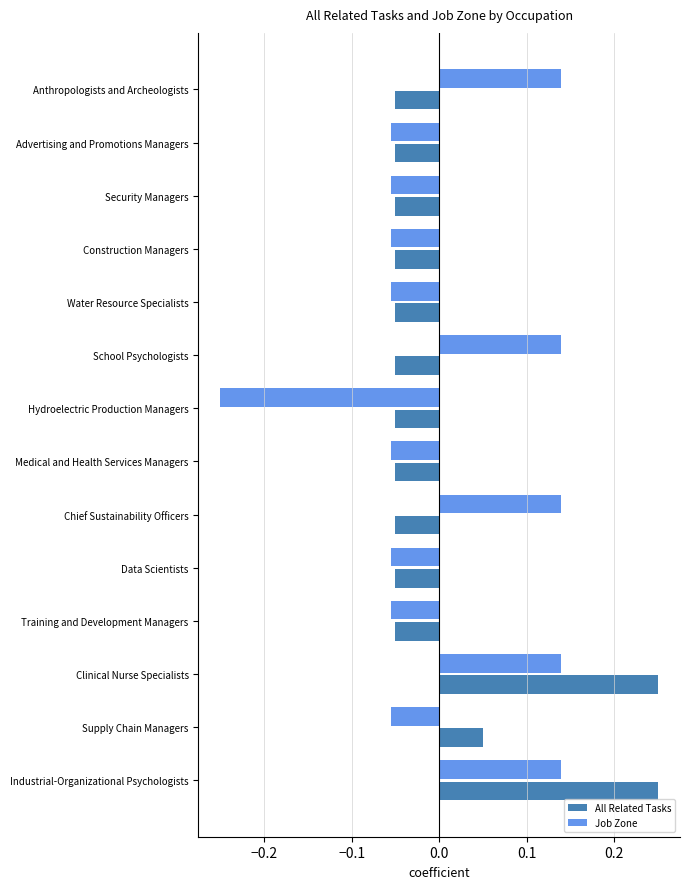

The All Related Tasks series shows -0.0 at Hydroelectric Production Managers. True or false?

False